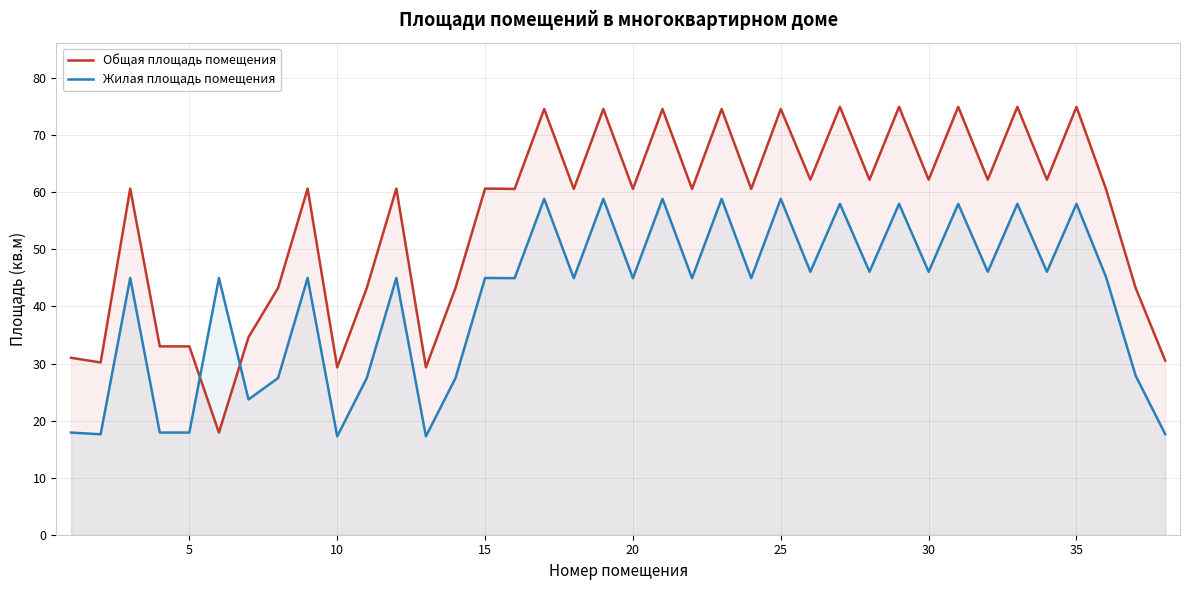

How many lines are shown in the chart?

2